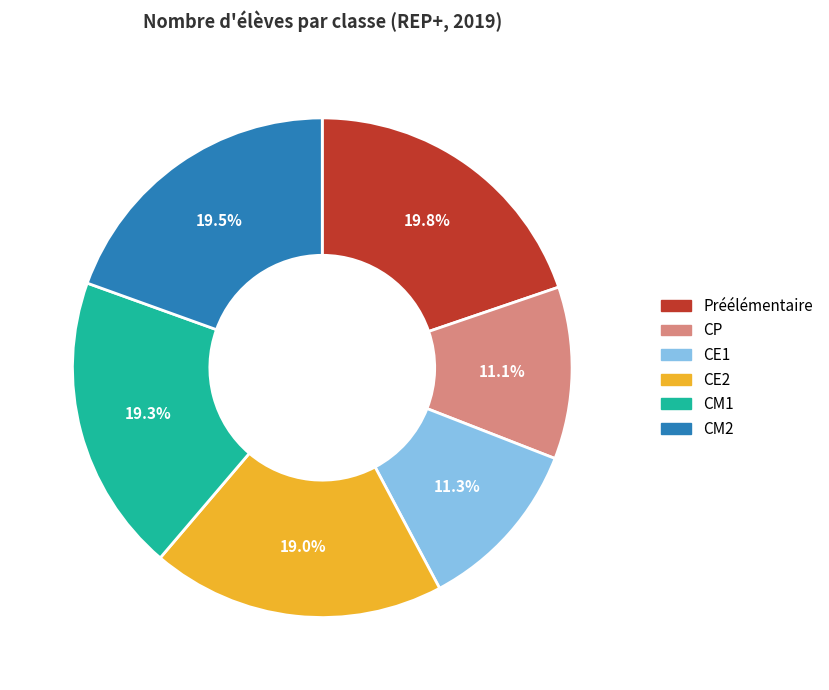

What percentage is the Préélémentaire slice, to the nearest percent?

20%